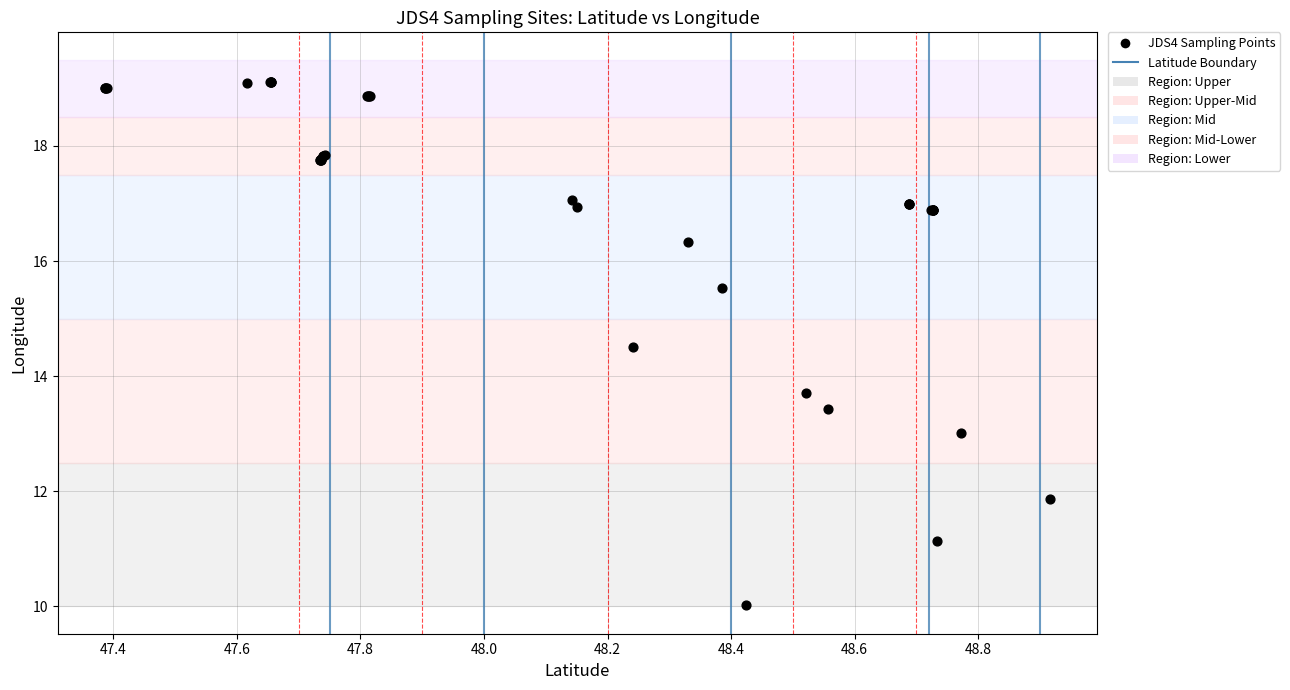

What Y value in the scatter plot is closest to 14?

13.7